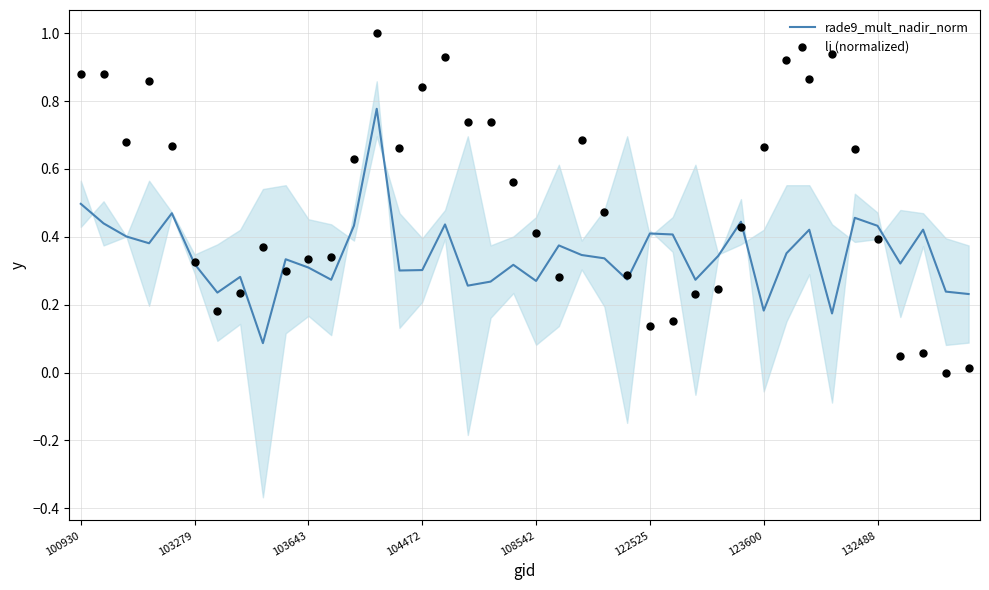

What are all the series names shown in the legend?

rade9_mult_nadir_norm, li (normalized)